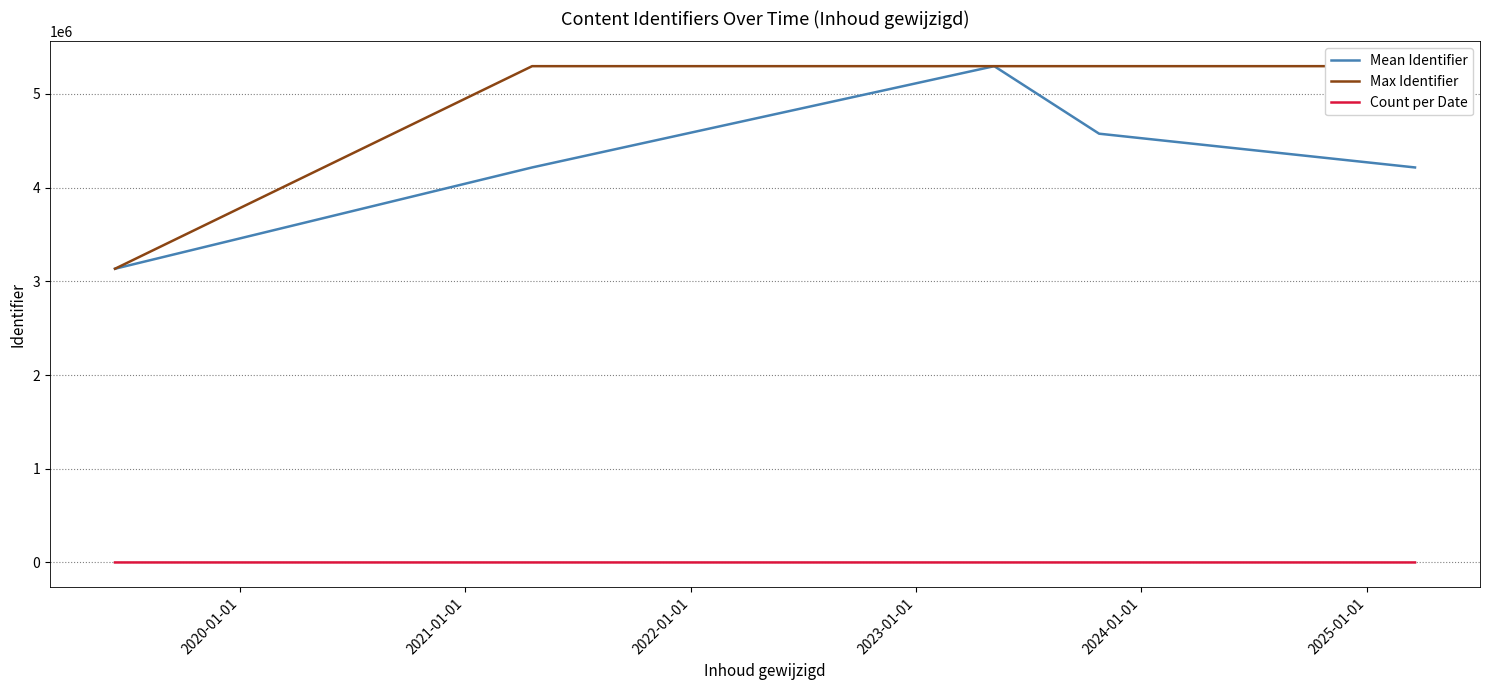

How many data points in Mean Identifier are less than 4215324?

2